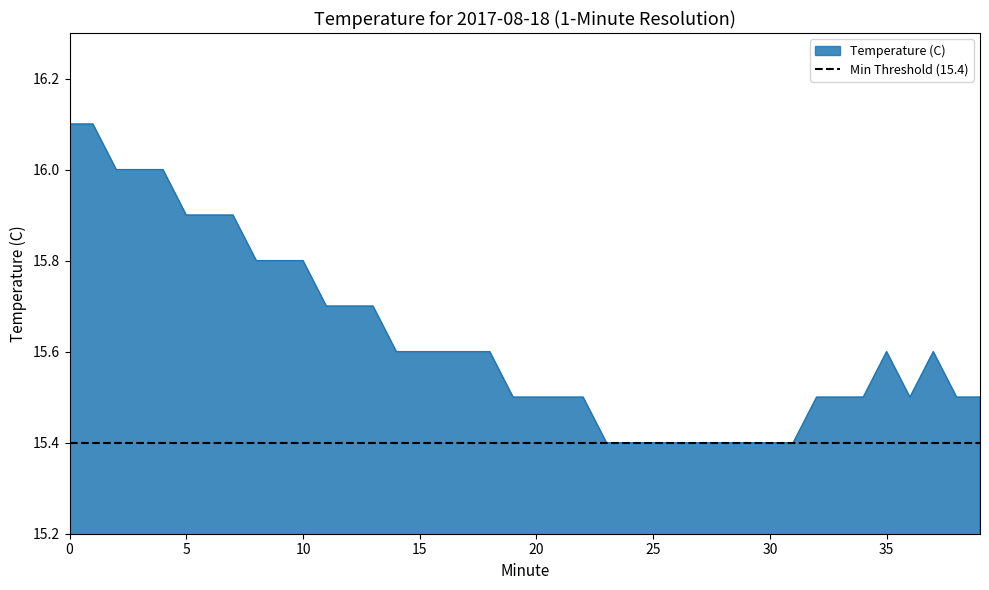

Which has a higher value, 37 or 32?

37